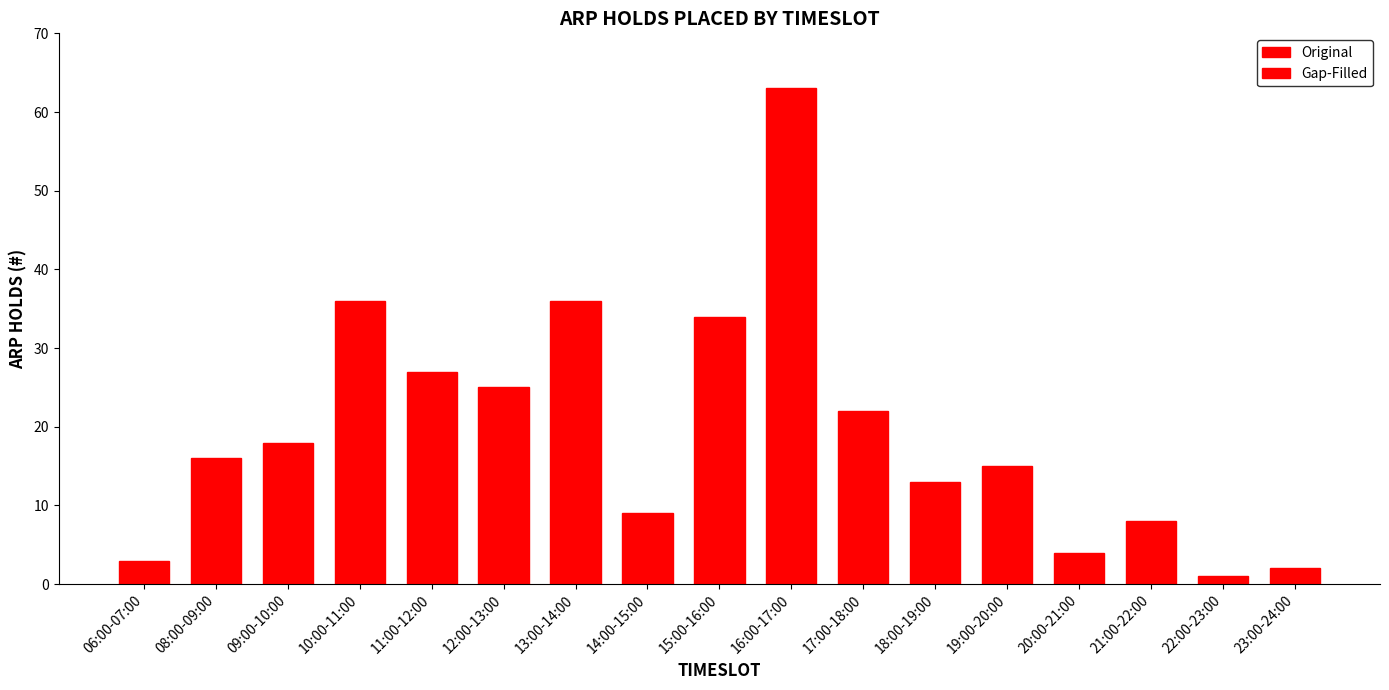

Between 20:00-21:00 and 16:00-17:00, which is larger?

16:00-17:00